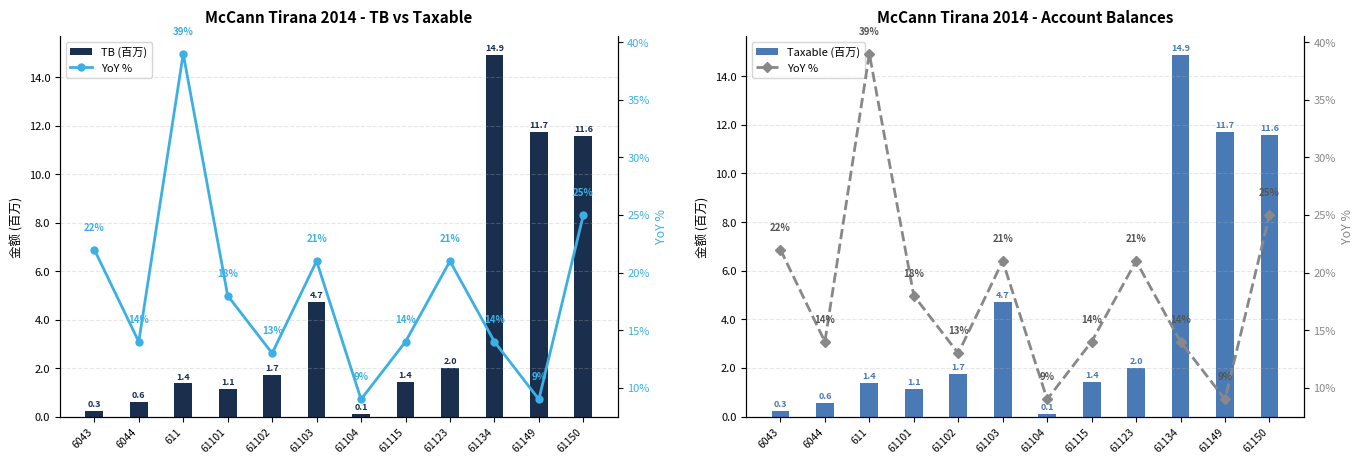

What is the difference between the second highest and second lowest values in the TB (百万) series?

11.5